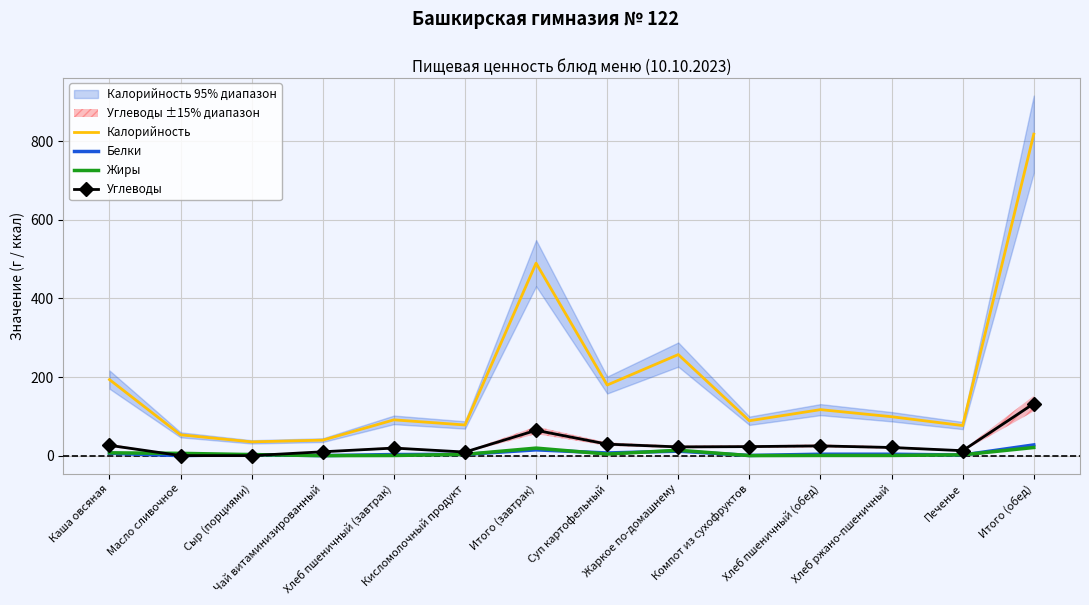

What is the value of the Калорийность point at the 3rd from the left?

35.0